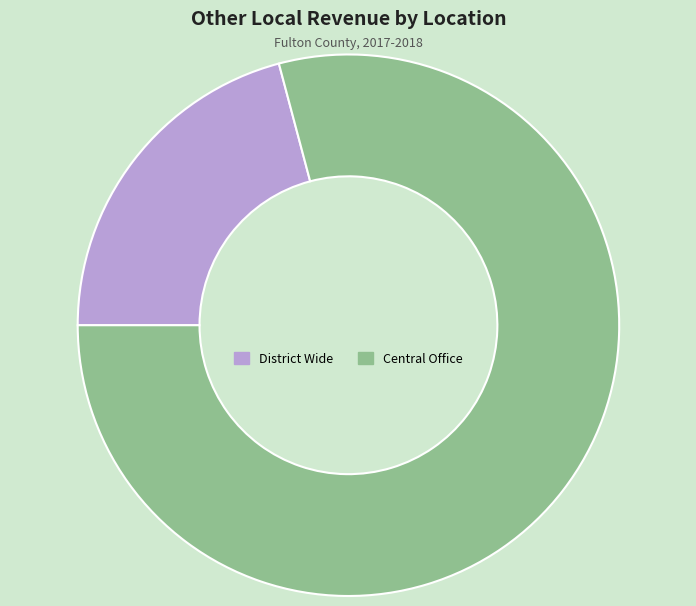

How many slices are in this pie chart?

2